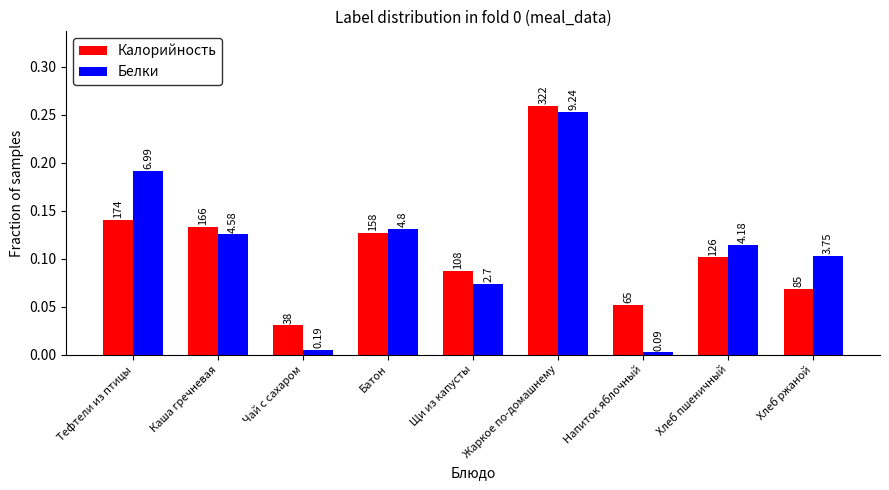

Where is Белки nearest to the value 0?

Напиток яблочный